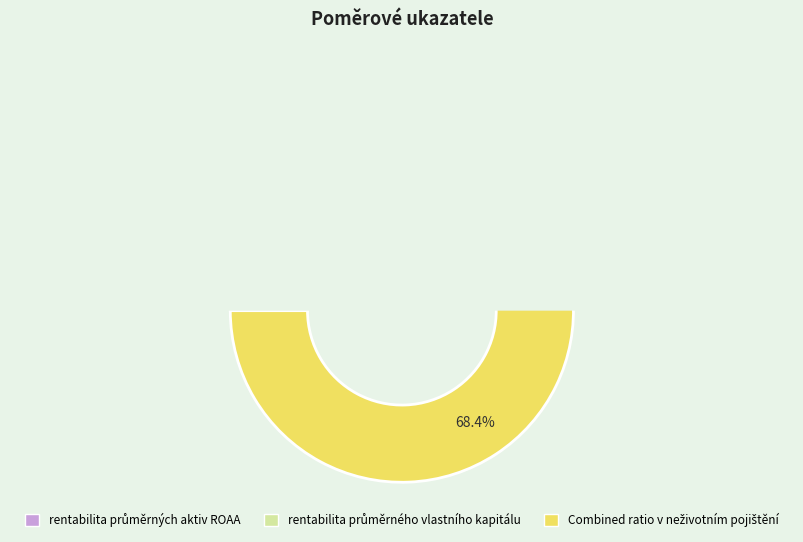

Is there a majority slice in this chart?

Yes